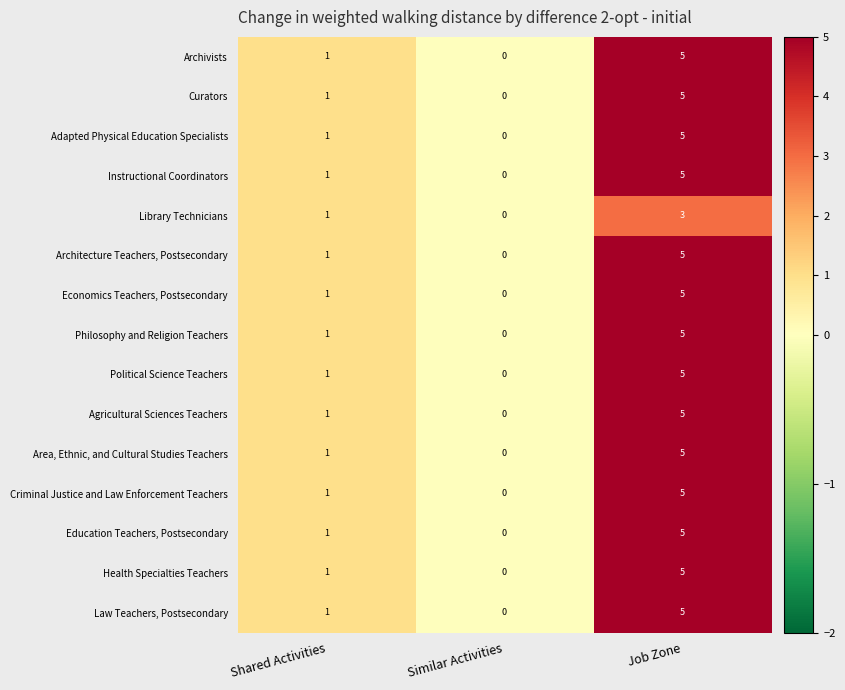

Is the value of Architecture Teachers, Postsecondary at Similar Activities greater than the value of Philosophy and Religion Teachers at Shared Activities?

No